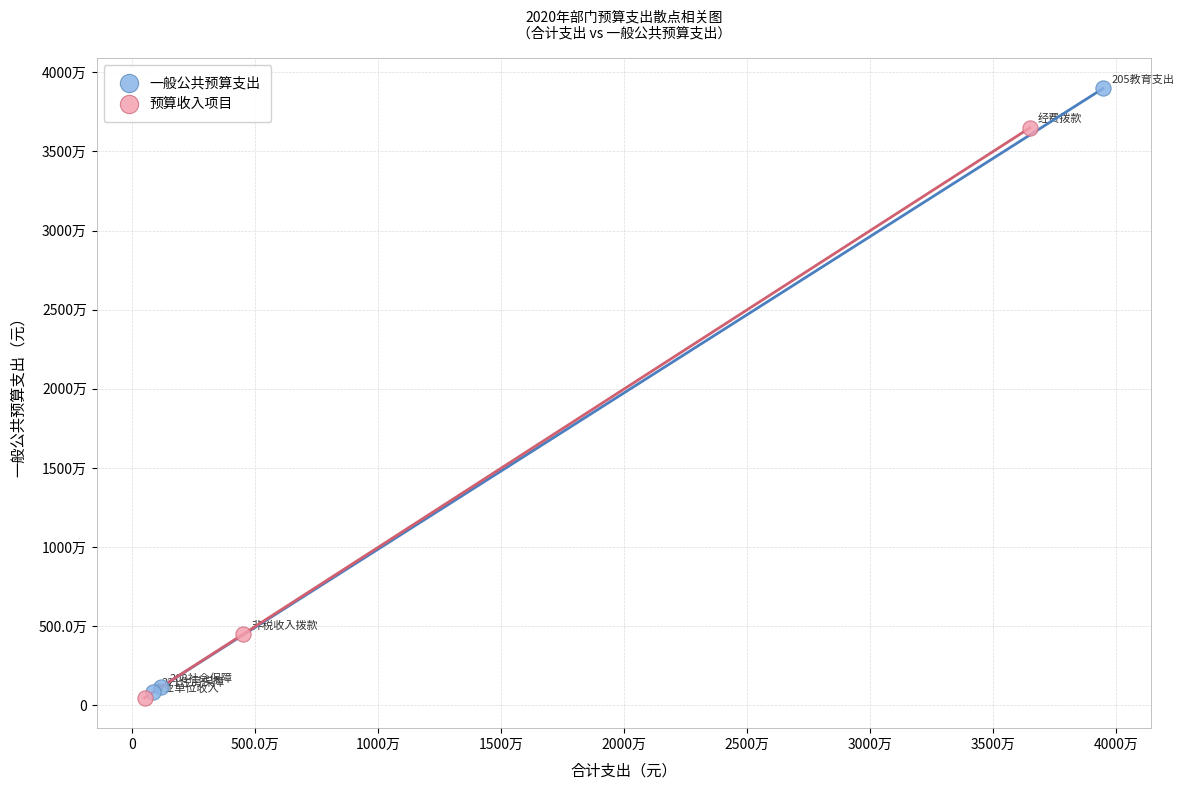

Which series reaches the maximum Y coordinate?

一般公共预算支出